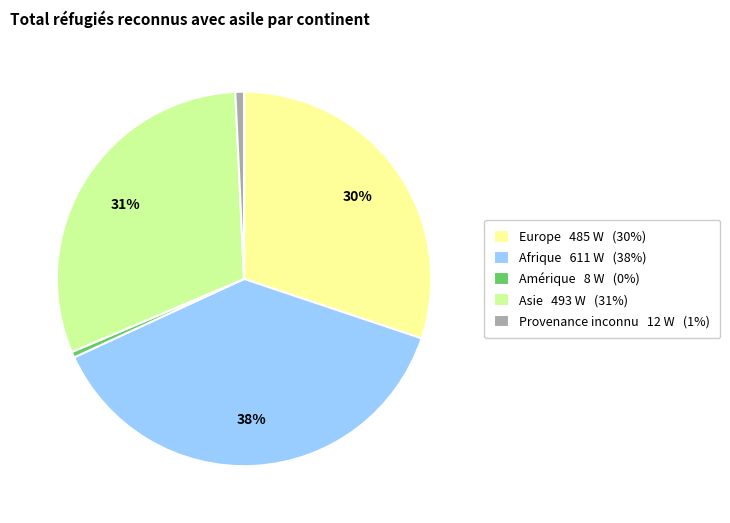

Which has a higher value, Asie 493 W (31%) or Amérique 8 W (0%)?

Asie 493 W (31%)